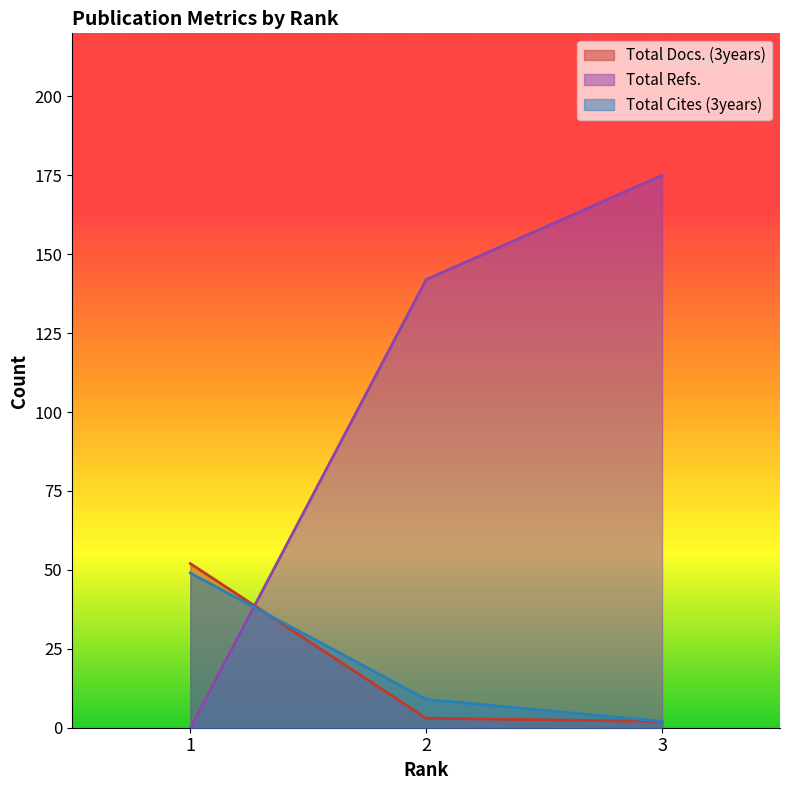

What is the average value of the Total Refs. series?

106